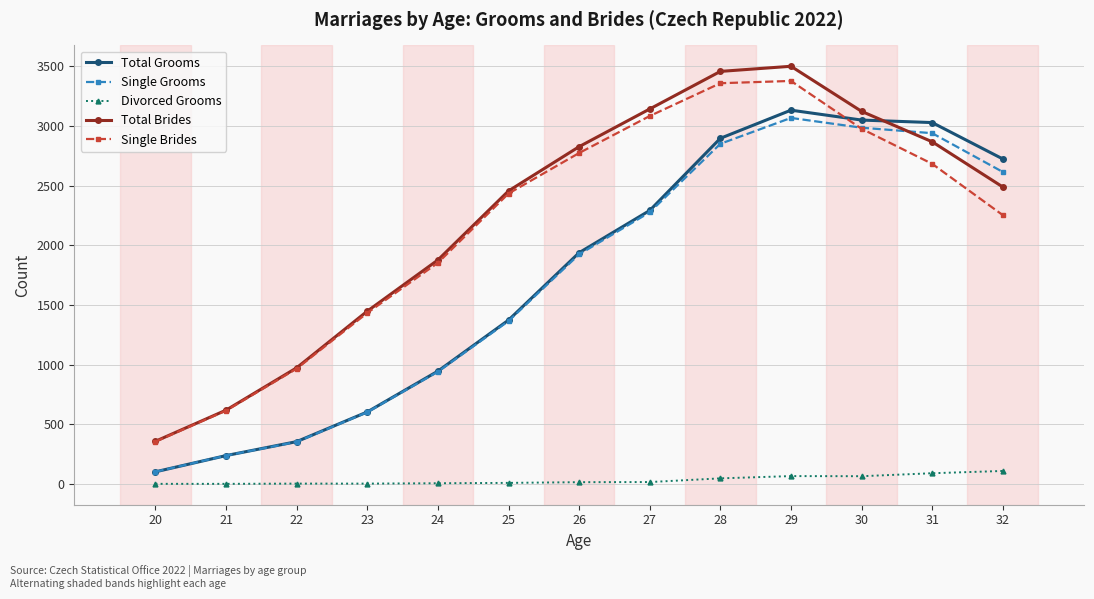

Which series has the widest spread of values?

Total Brides